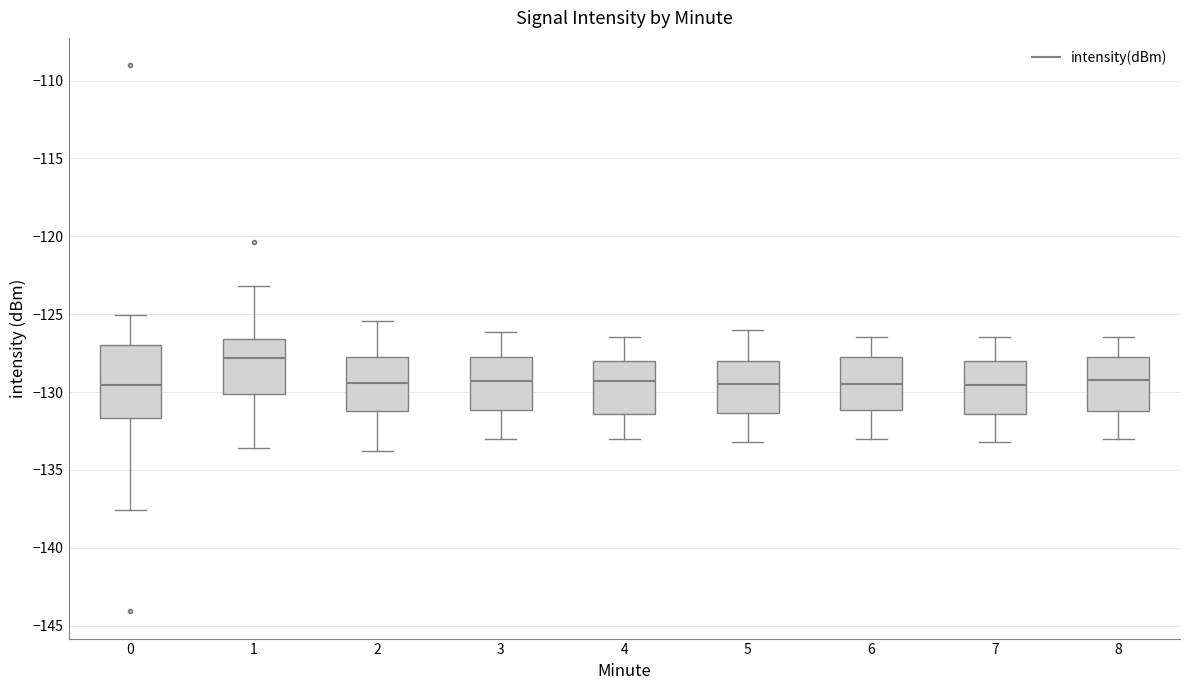

Reading left to right, transcribe this box plot: for each box, give where its median line is, the range the box spans, and where its two whiskers end, as read against the y-axis. The values are not printed on the chart, so give them approximately, as read against the axis.

0: median -129.5, box -131.5 to -127.0, whiskers -137.5 to -125.0
1: median -128.0, box -130.0 to -126.5, whiskers -133.5 to -123.0
2: median -129.5, box -131.0 to -127.5, whiskers -134.0 to -125.5
3: median -129.5, box -131.0 to -127.5, whiskers -133.0 to -126.0
4: median -129.5, box -131.5 to -128.0, whiskers -133.0 to -126.5
5: median -129.5, box -131.5 to -128.0, whiskers -133.0 to -126.0
6: median -129.5, box -131.0 to -127.5, whiskers -133.0 to -126.5
7: median -129.5, box -131.5 to -128.0, whiskers -133.0 to -126.5
8: median -129.0, box -131.0 to -127.5, whiskers -133.0 to -126.5